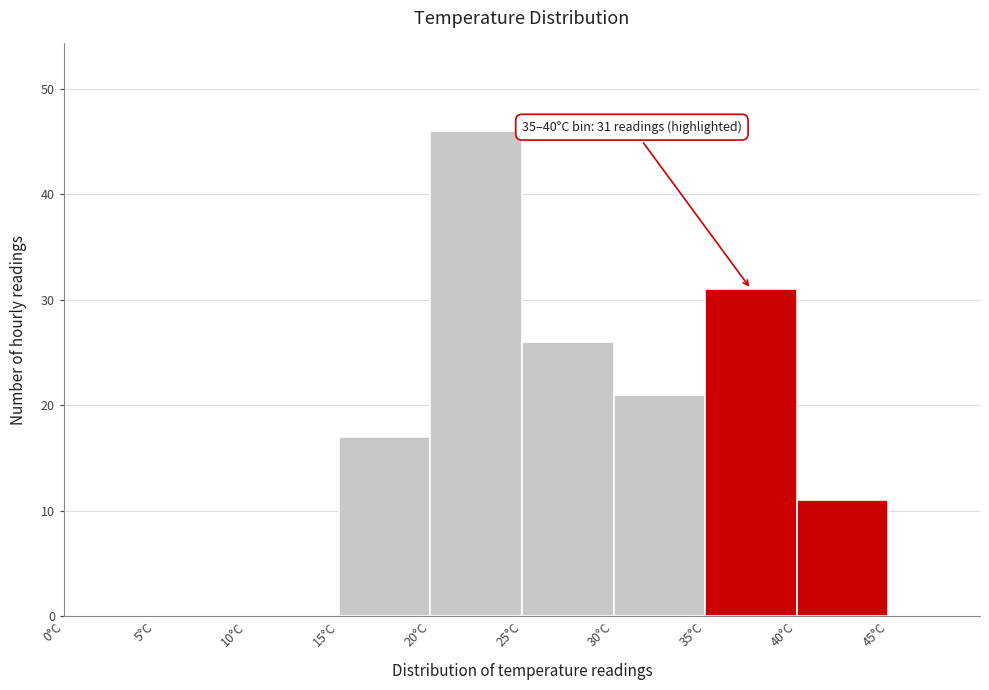

Which range on the x-axis has the tallest bar?

20 to 25